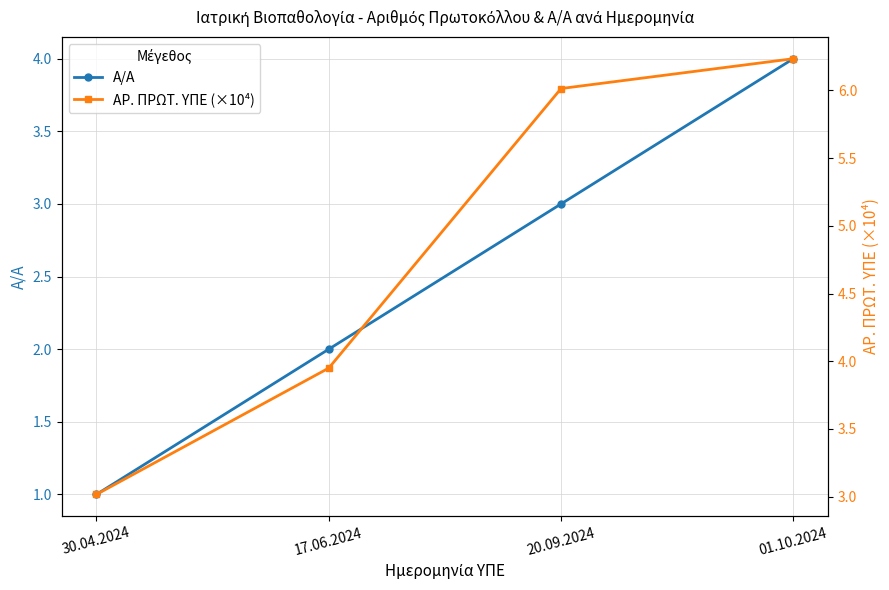

True or false: Α/Α has more than 2 points higher than both neighbors.

False